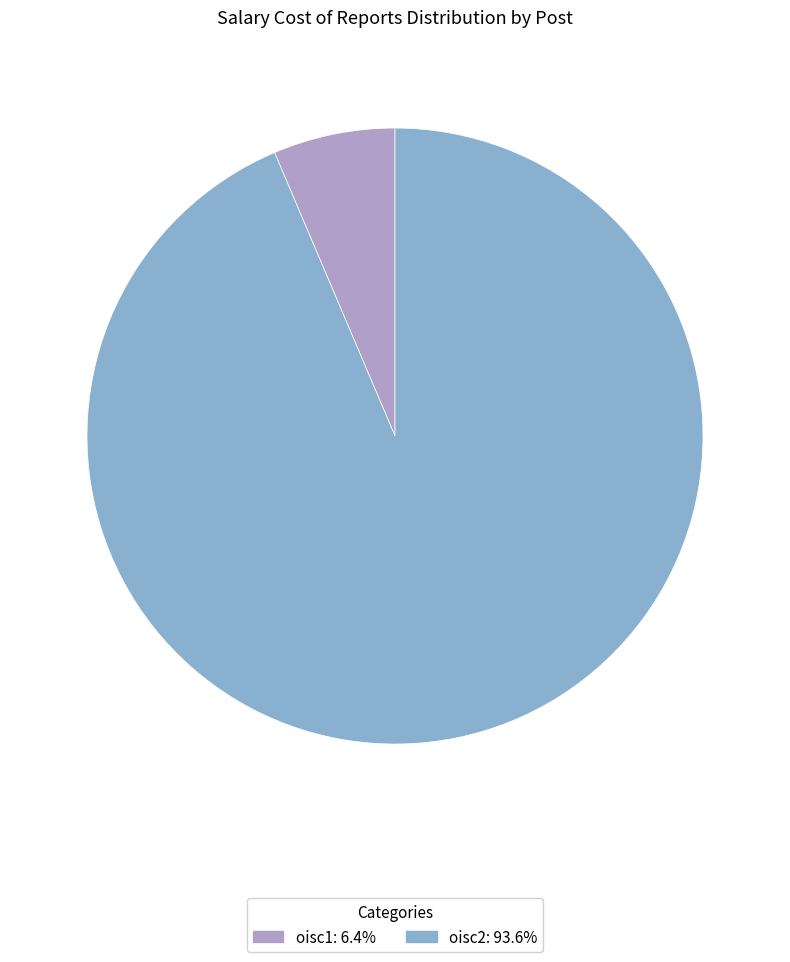

Which category has the biggest portion of the pie?

oisc2